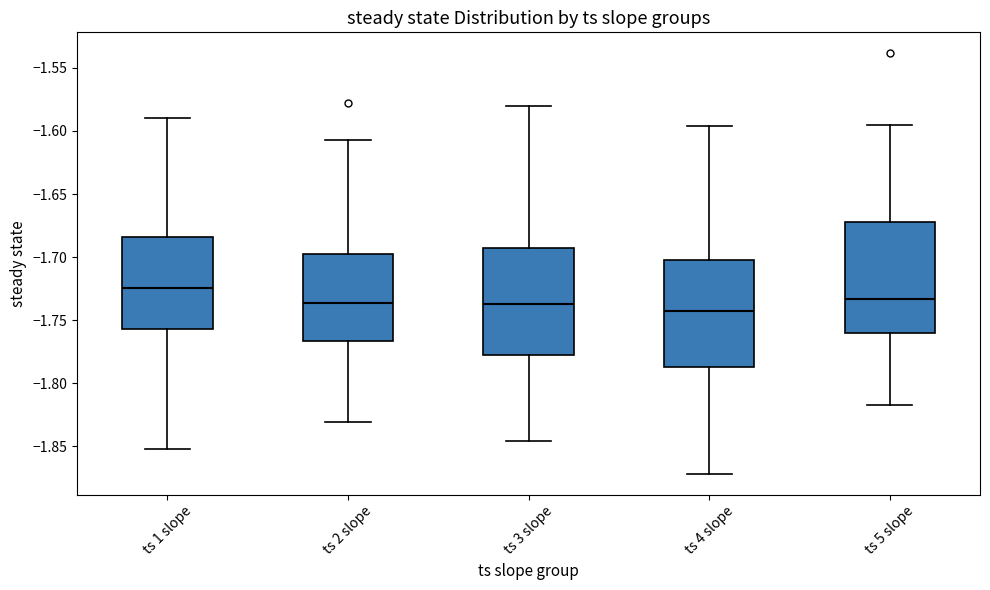

Which box's median line is the highest?

ts 1 slope